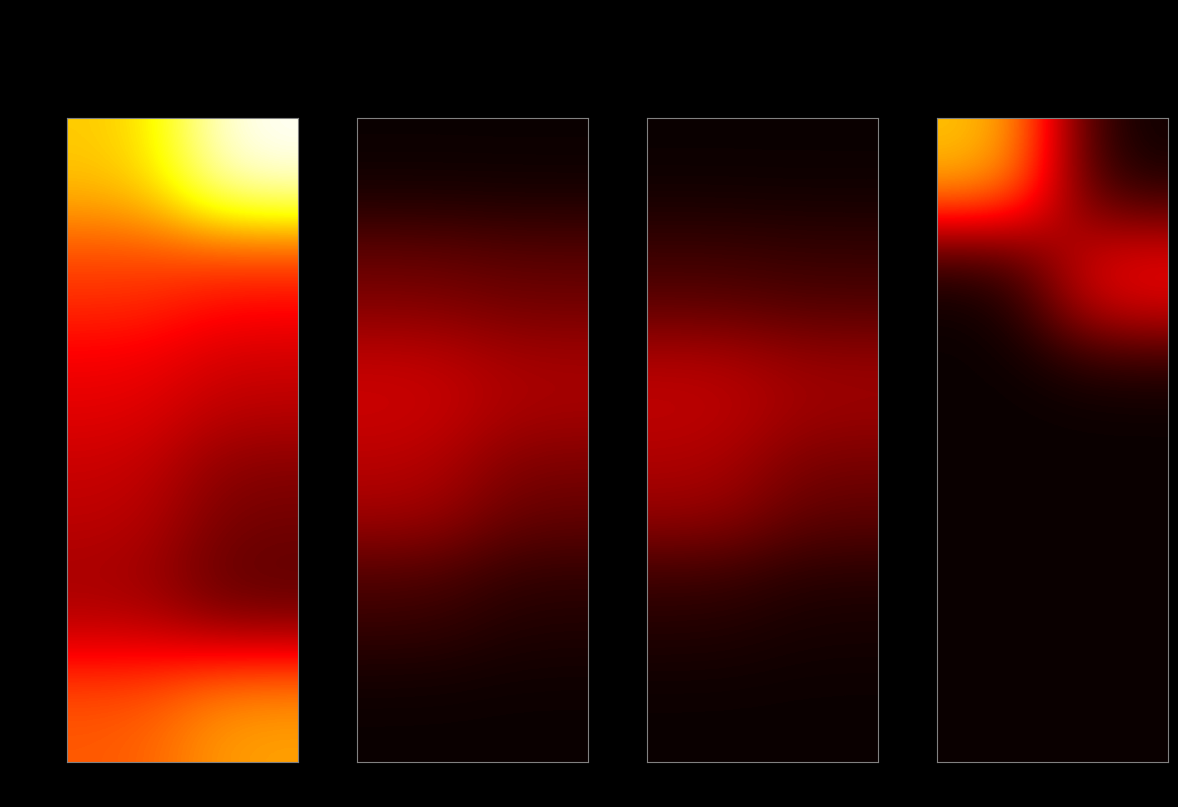

Which series has the largest total across all categories?

NN